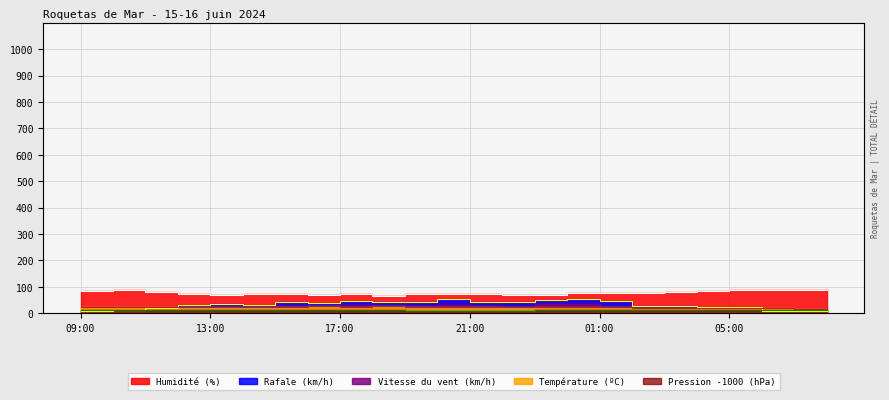

What is the sum of all Température (ºC) values?

539.6